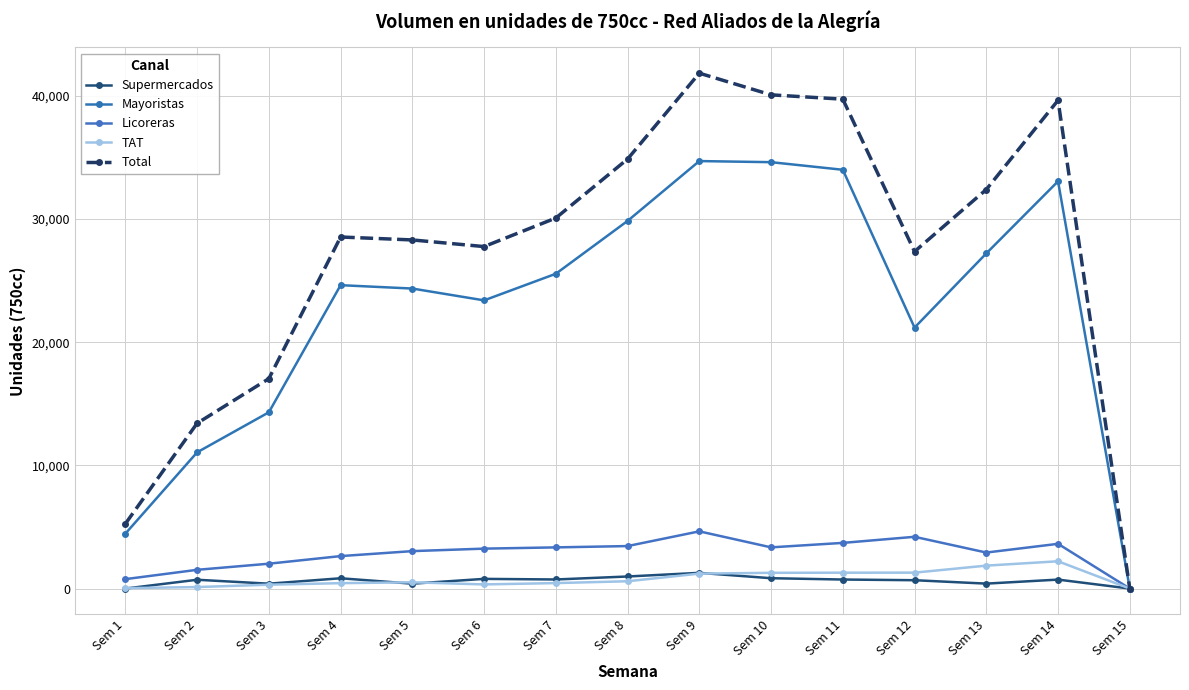

The Supermercados series shows 397 at Sem 3. True or false?

True